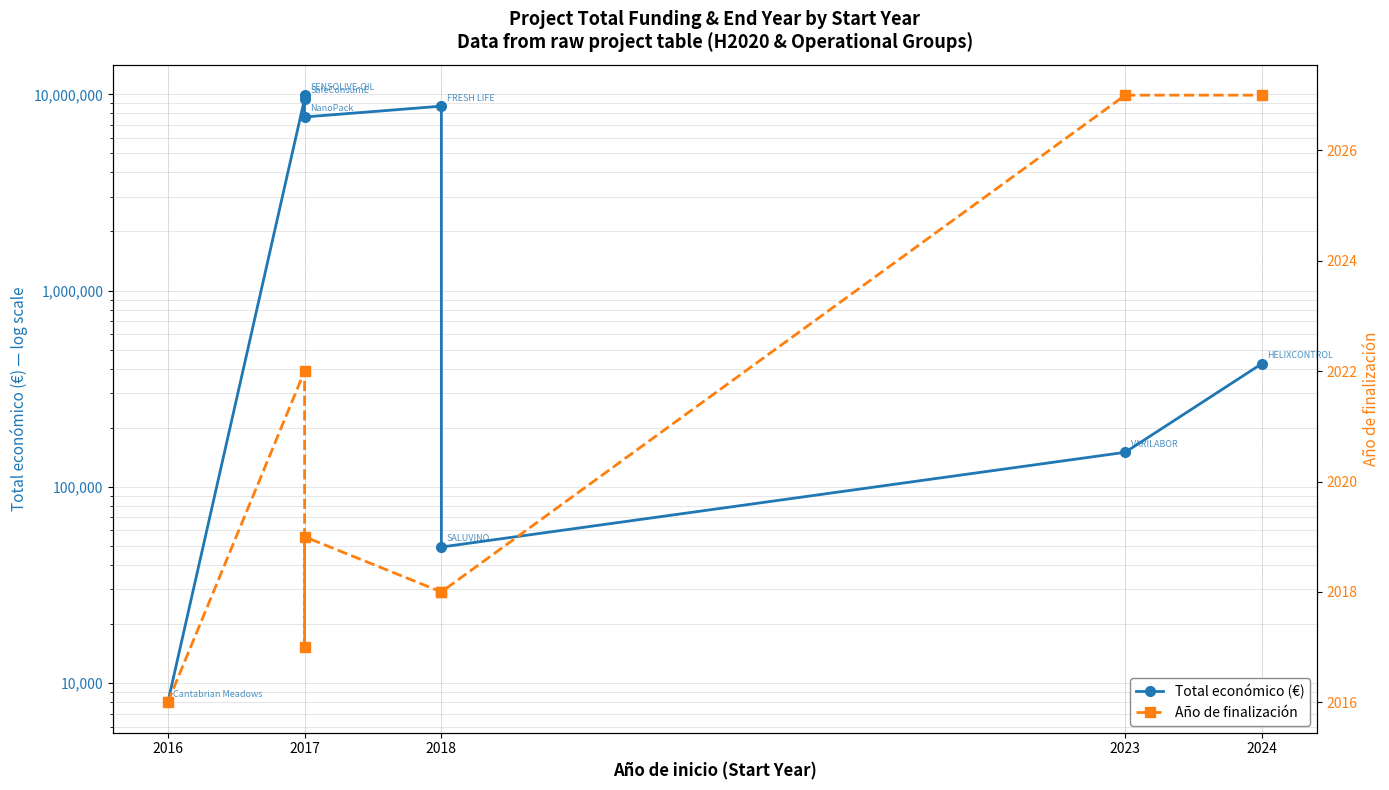

True or false: Año de finalización and Total económico (€) cross at least once.

False